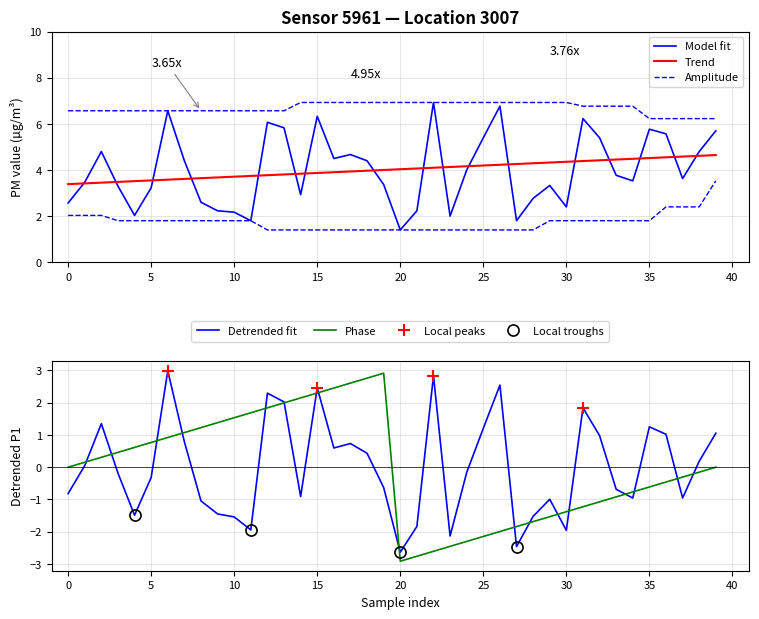

The Phase series shows -2.1 at 25. True or false?

True